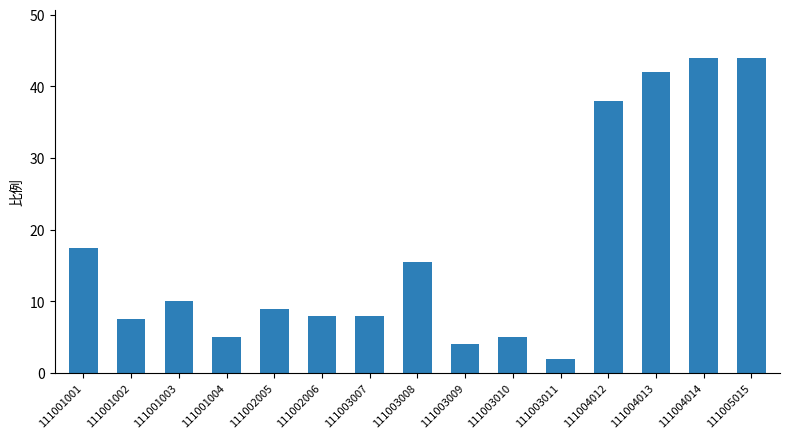

What is the value of the 8th bar from the left?

15.5